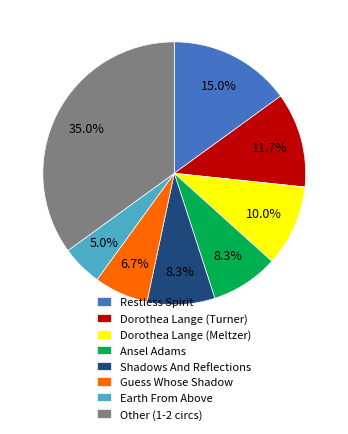

To the nearest percent, what portion does Earth From Above represent?

5%